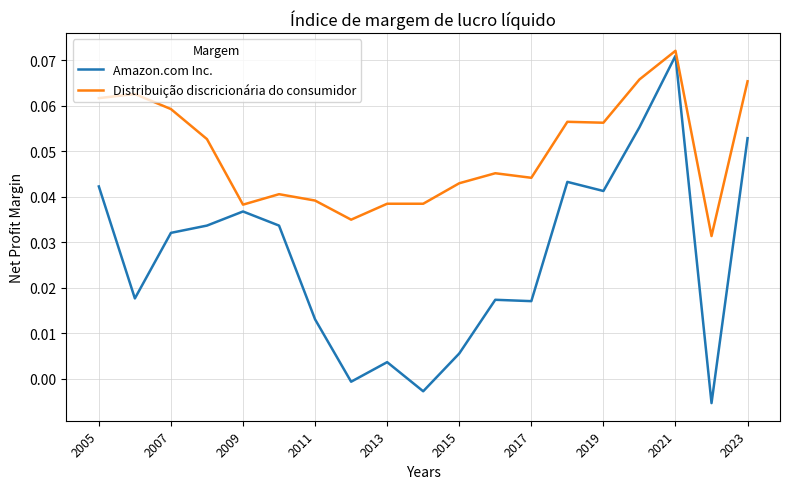

Which series has the largest total across all categories?

Distribuição discricionária do consumidor